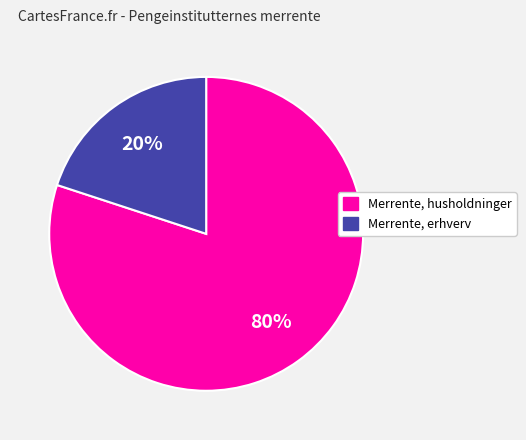

Does any single category account for the majority?

Yes